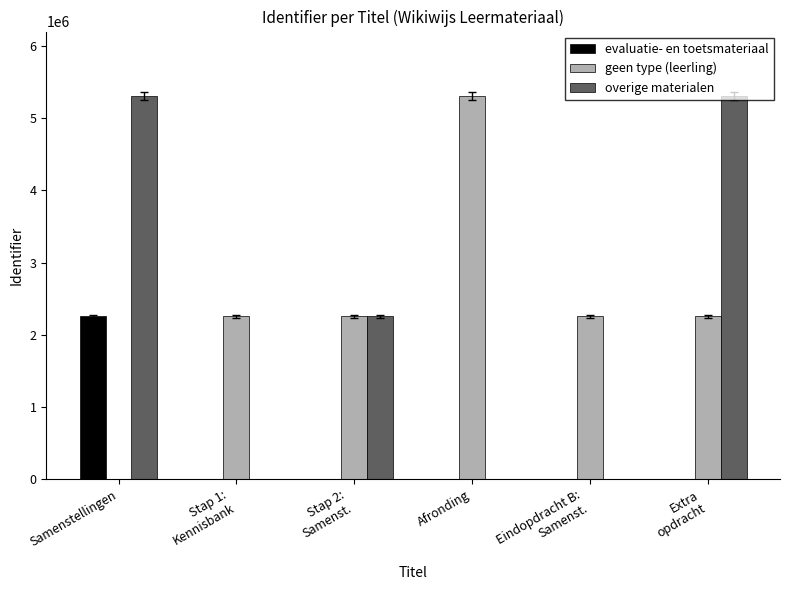

What are all the series names shown in the legend?

evaluatie- en toetsmateriaal, geen type (leerling), overige materialen